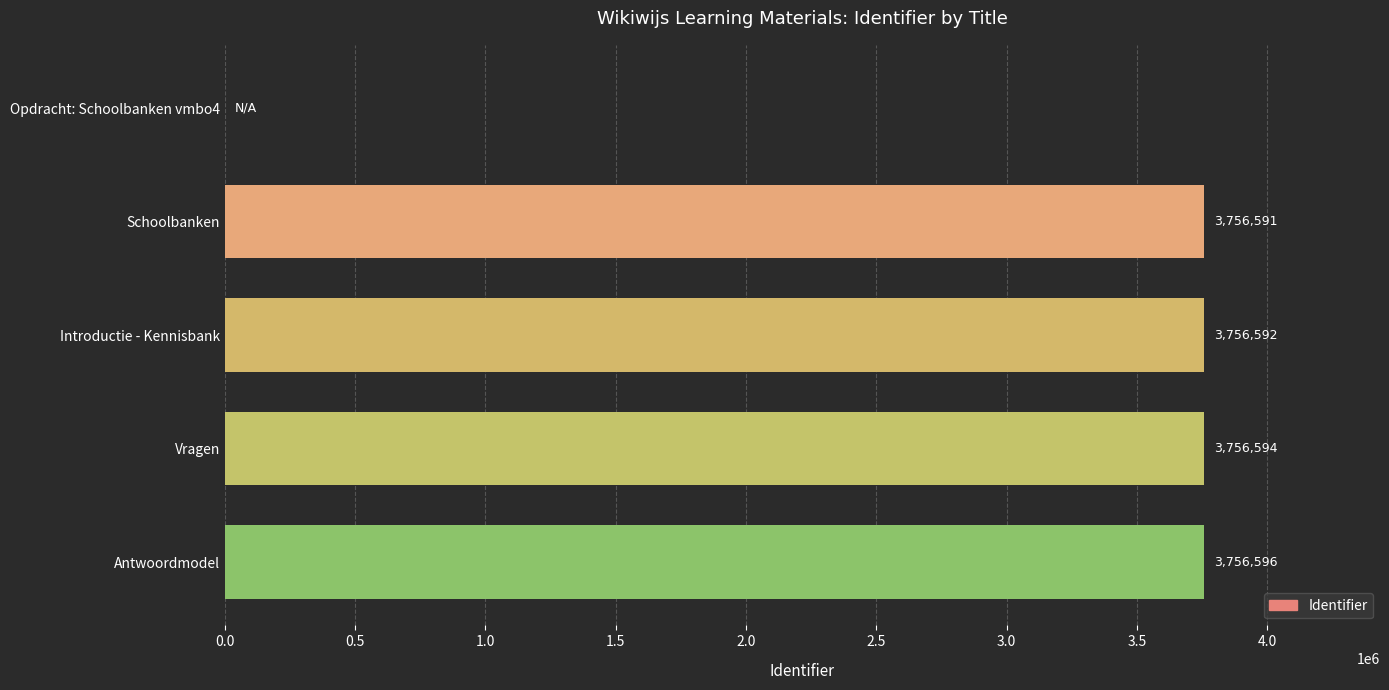

Are the bars horizontal?

Yes